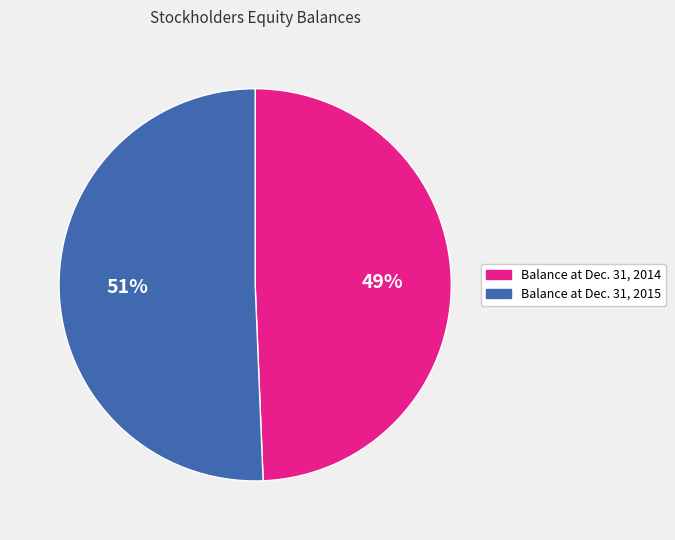

To the nearest percent, what is the combined percentage of Balance at Dec. 31, 2014 and Balance at Dec. 31, 2015?

100%